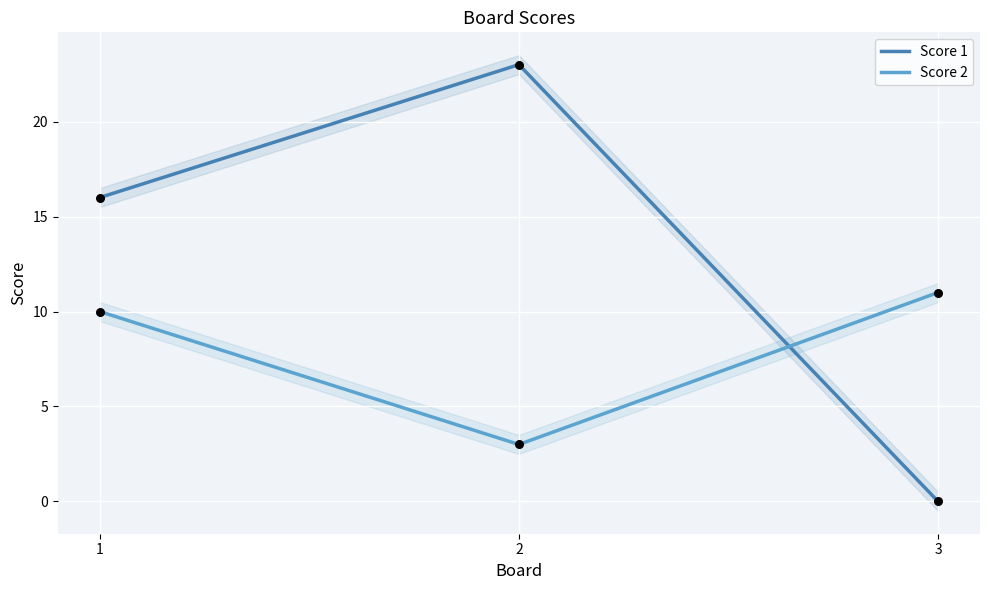

At which category is the sum across all series the highest?

1